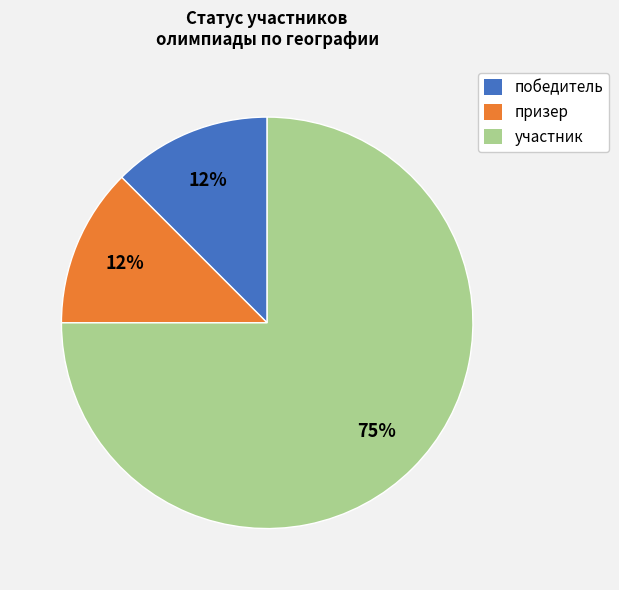

True or false: участник accounts for 64% of the total.

False